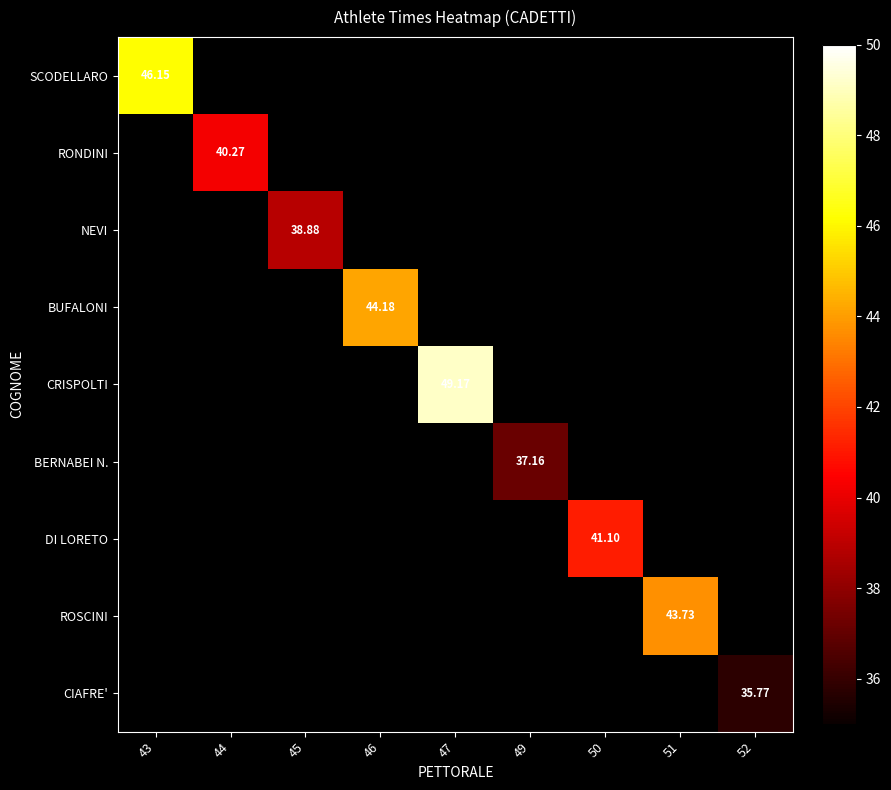

How many series are shown in this chart?

9